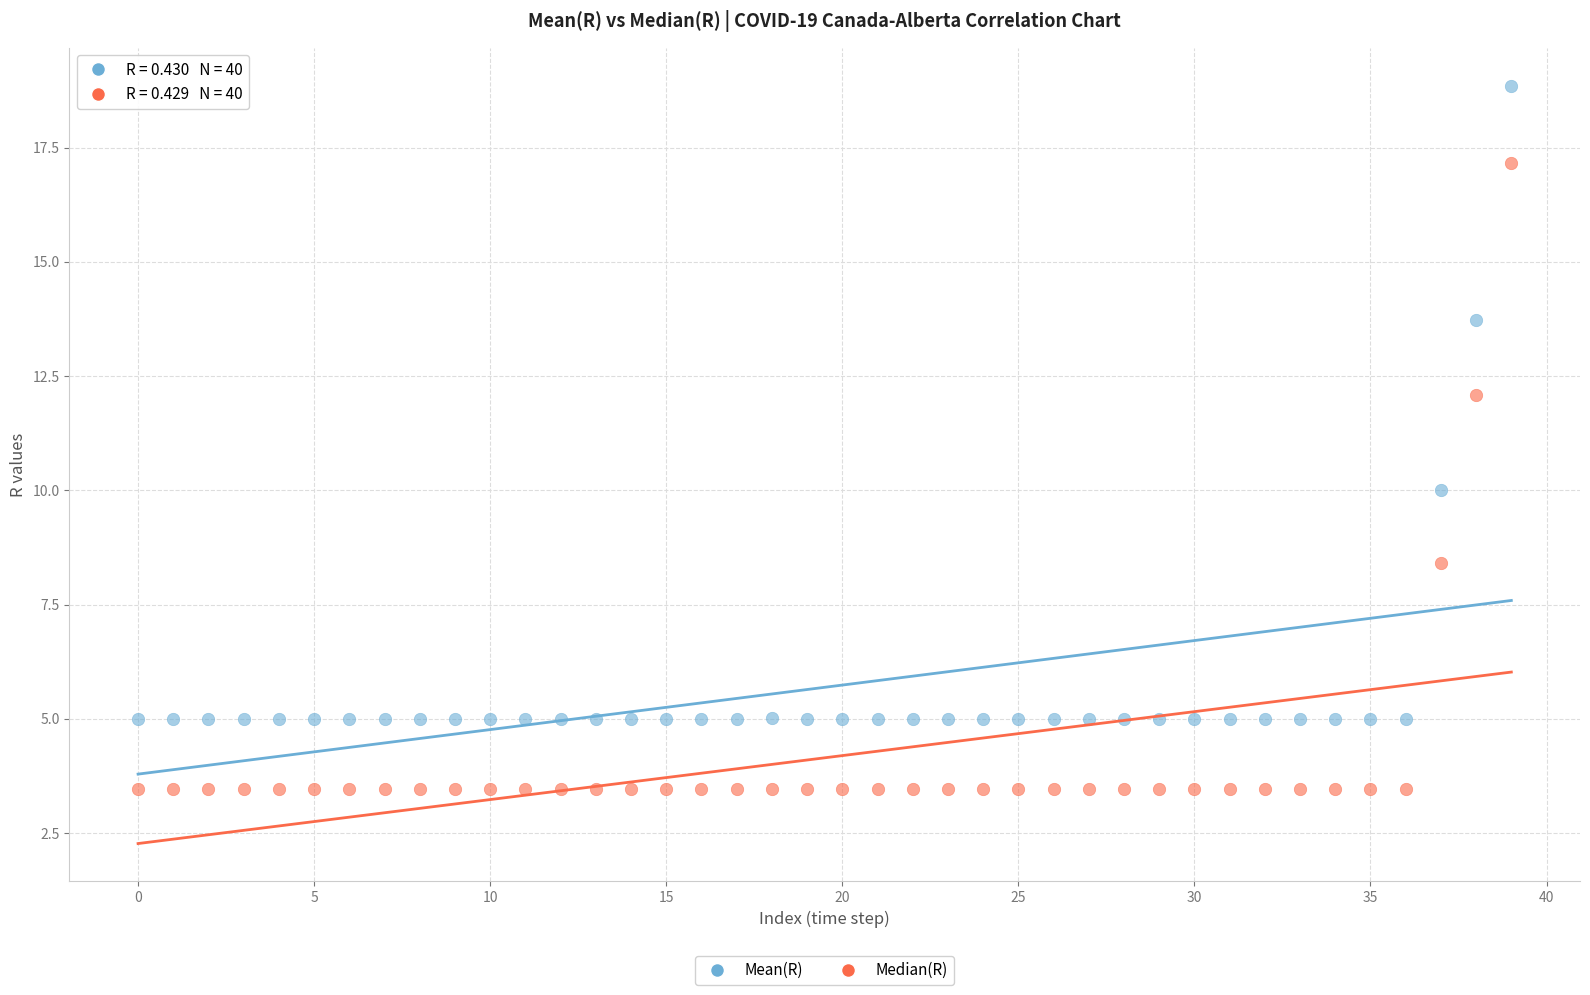

Which series reaches the maximum Y coordinate?

Mean(R)